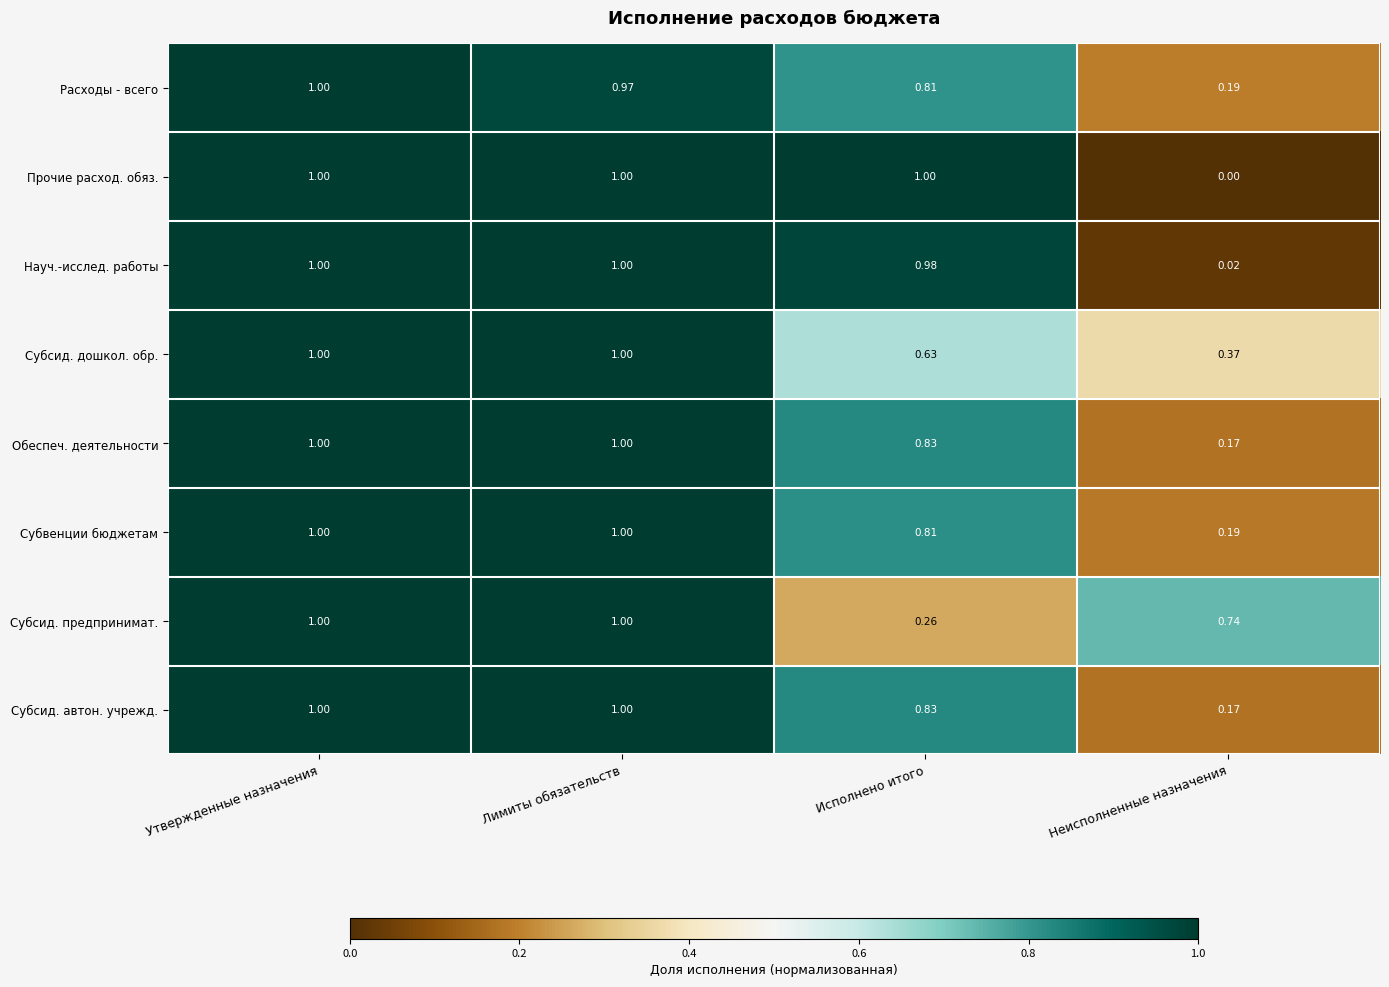

Between Утвержденные назначения and Исполнено итого, which series saw the biggest shift?

Субсид. предпринимат.